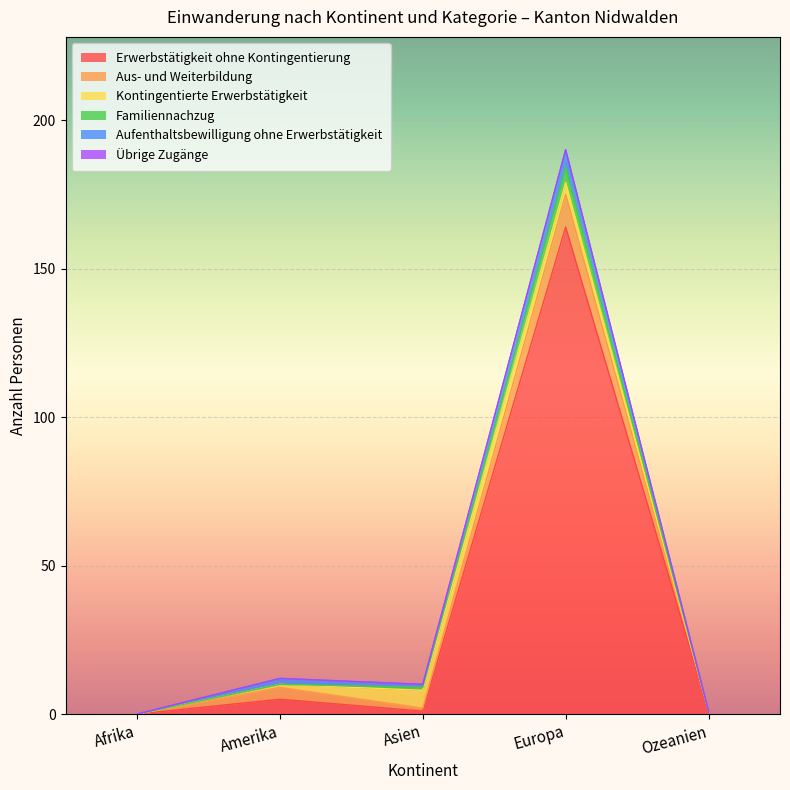

Rank the series by their maximum value, from lowest to highest.

Übrige Zugänge, Familiennachzug, Kontingentierte Erwerbstätigkeit, Aufenthaltsbewilligung ohne Erwerbstätigkeit, Aus- und Weiterbildung, Erwerbstätigkeit ohne Kontingentierung